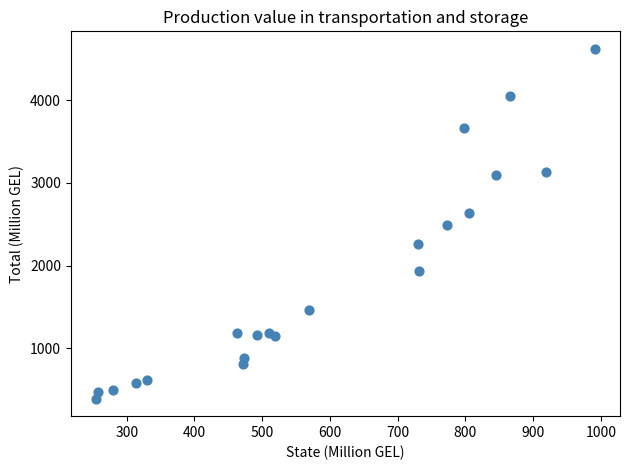

What is the range of Y values (max minus min)?

4231.7